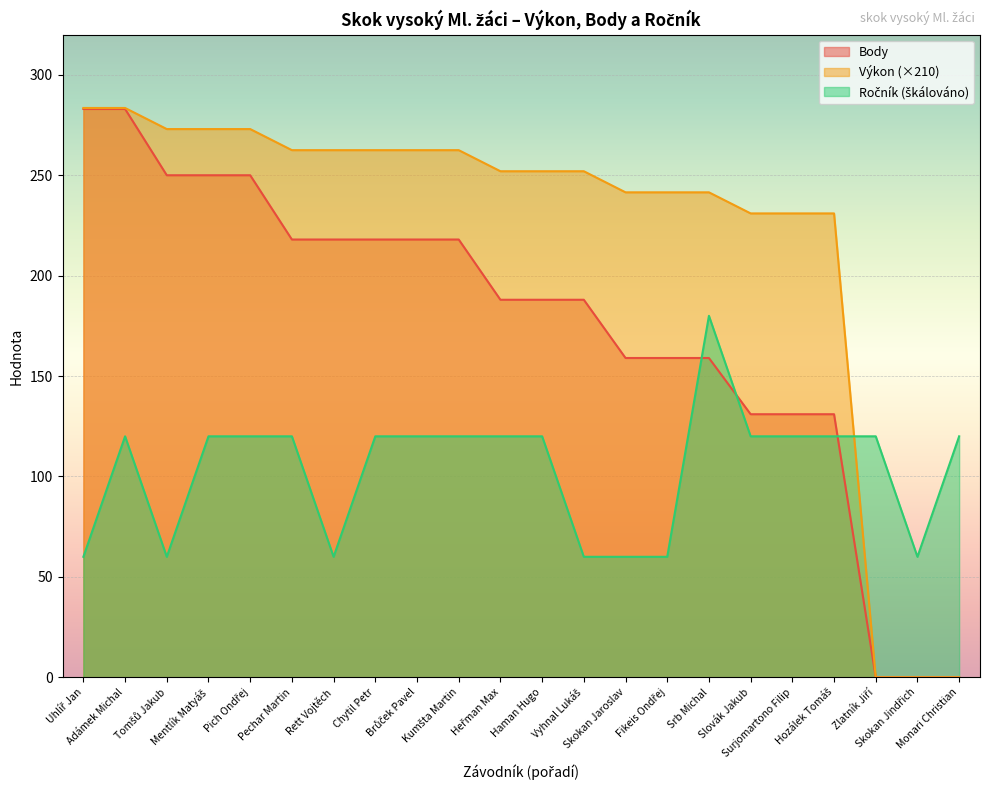

True or false: Ročník has a value of 80.5 at Vyhnal Lukáš.

False